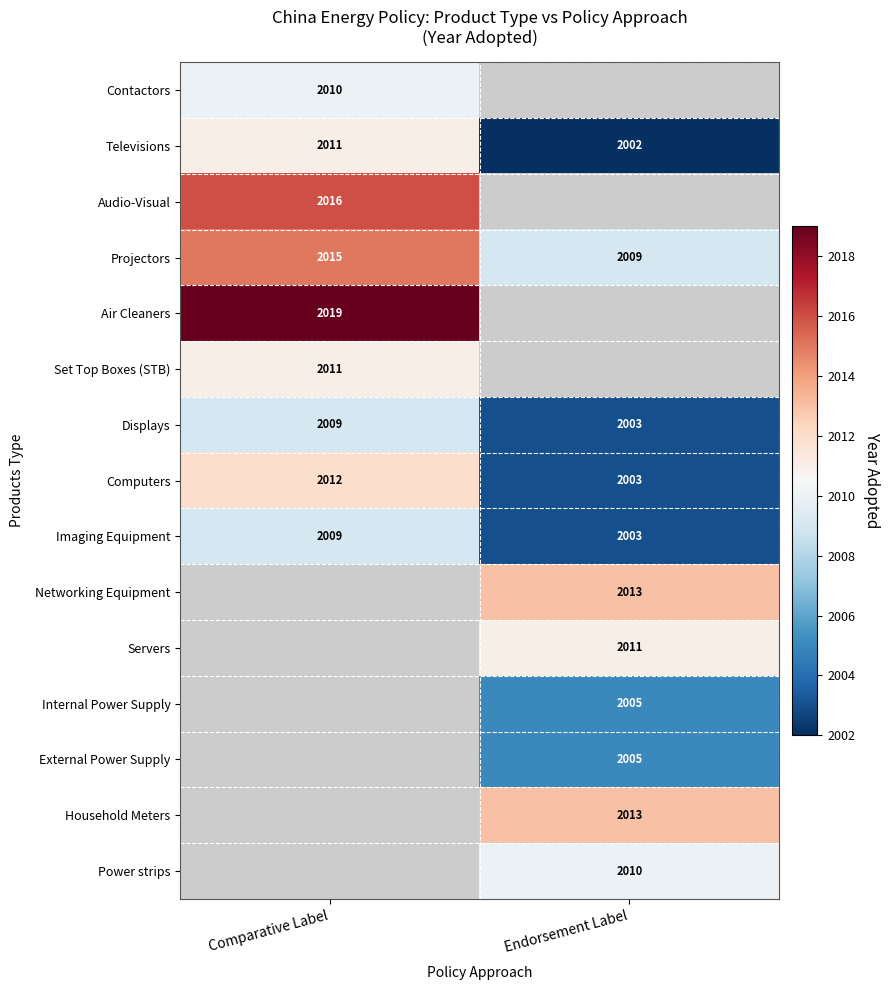

At which category does the chart reach its peak across all series?

Comparative Label